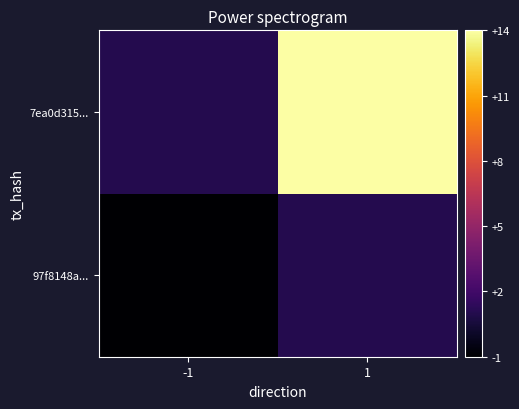

At which category is the sum across all series the highest?

1